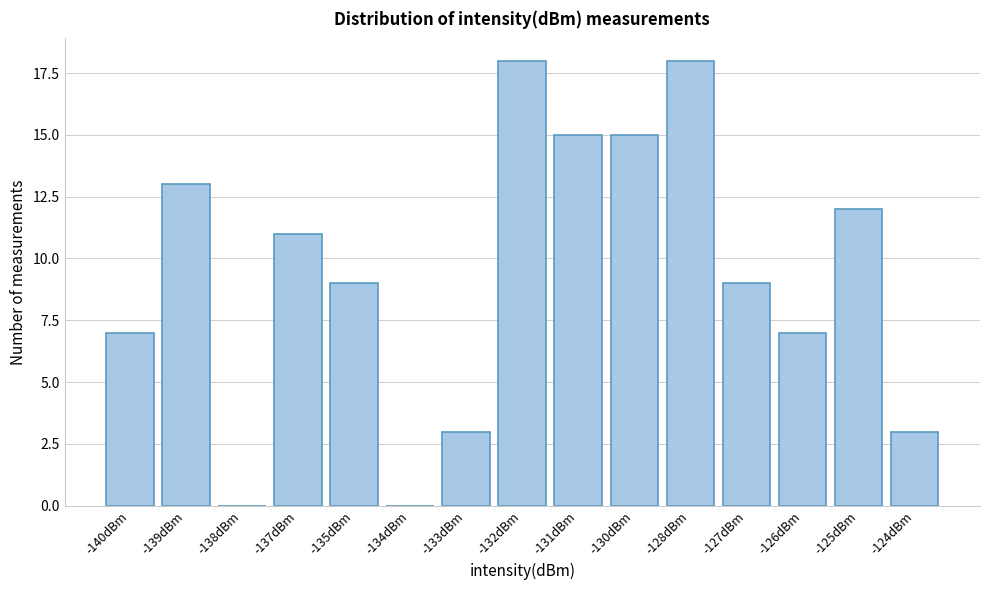

Reading left to right, what are all the values shown in this chart?

-140dBm=7	-139dBm=13	-138dBm=0	-137dBm=11	-135dBm=9	-134dBm=0	-133dBm=3	-132dBm=18	-131dBm=15	-130dBm=15	-128dBm=18	-127dBm=9	-126dBm=7	-125dBm=12	-124dBm=3